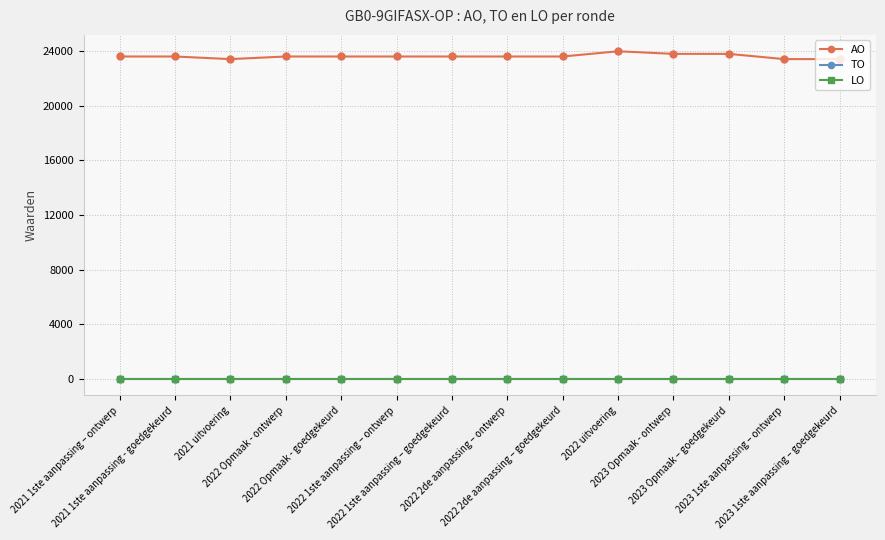

Which series has the widest spread of values?

AO